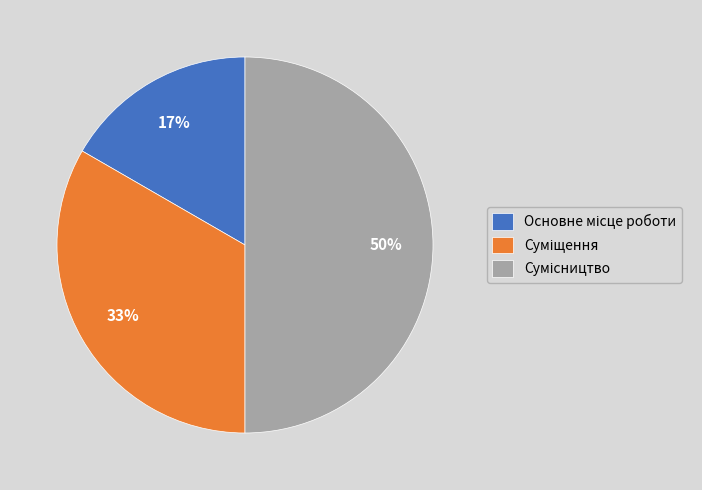

To the nearest percent, what is the average slice percentage?

33%